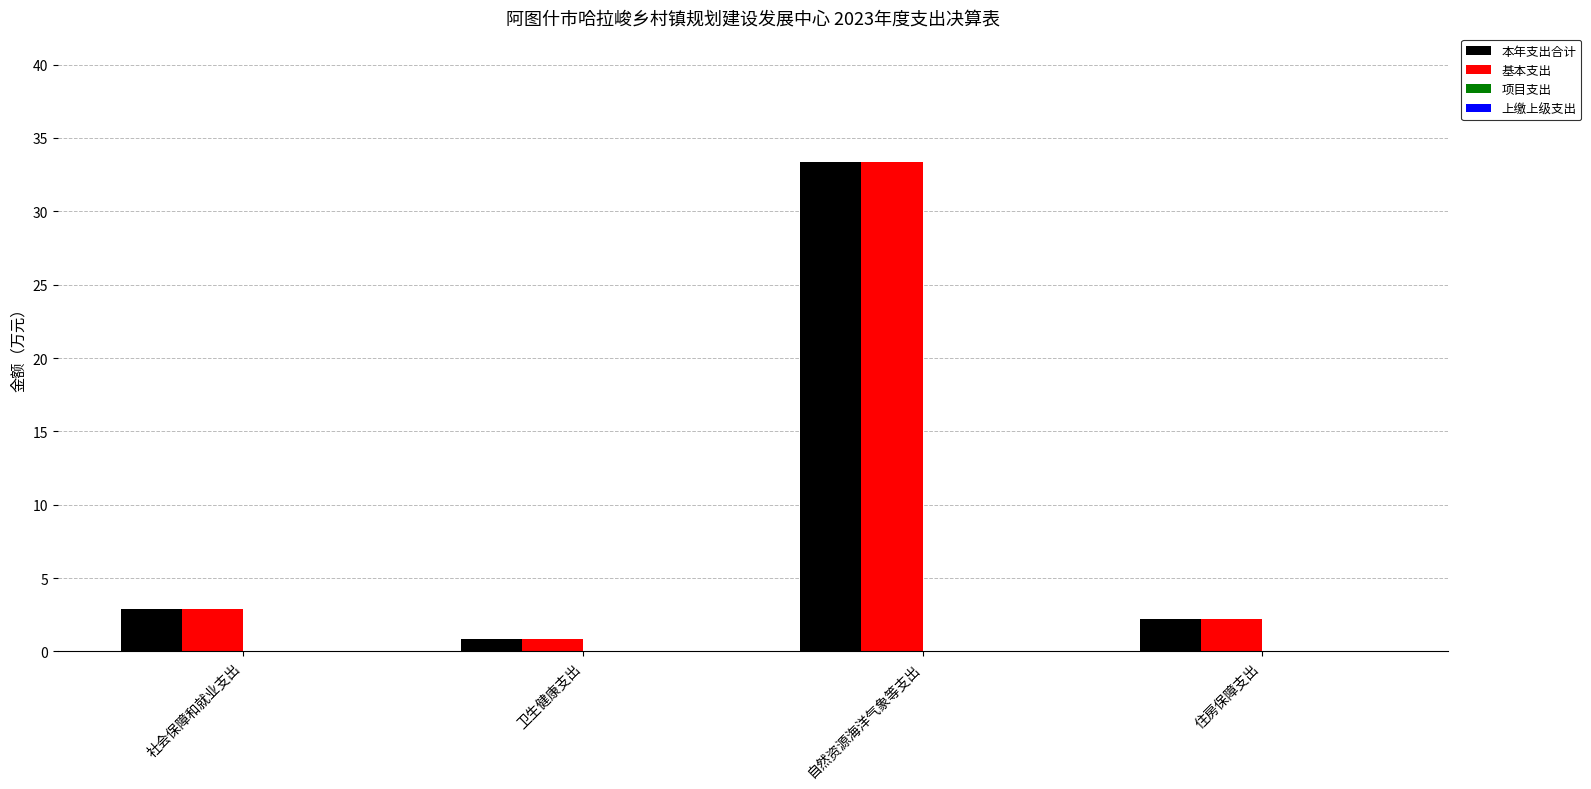

How many bars are there in each group?

2